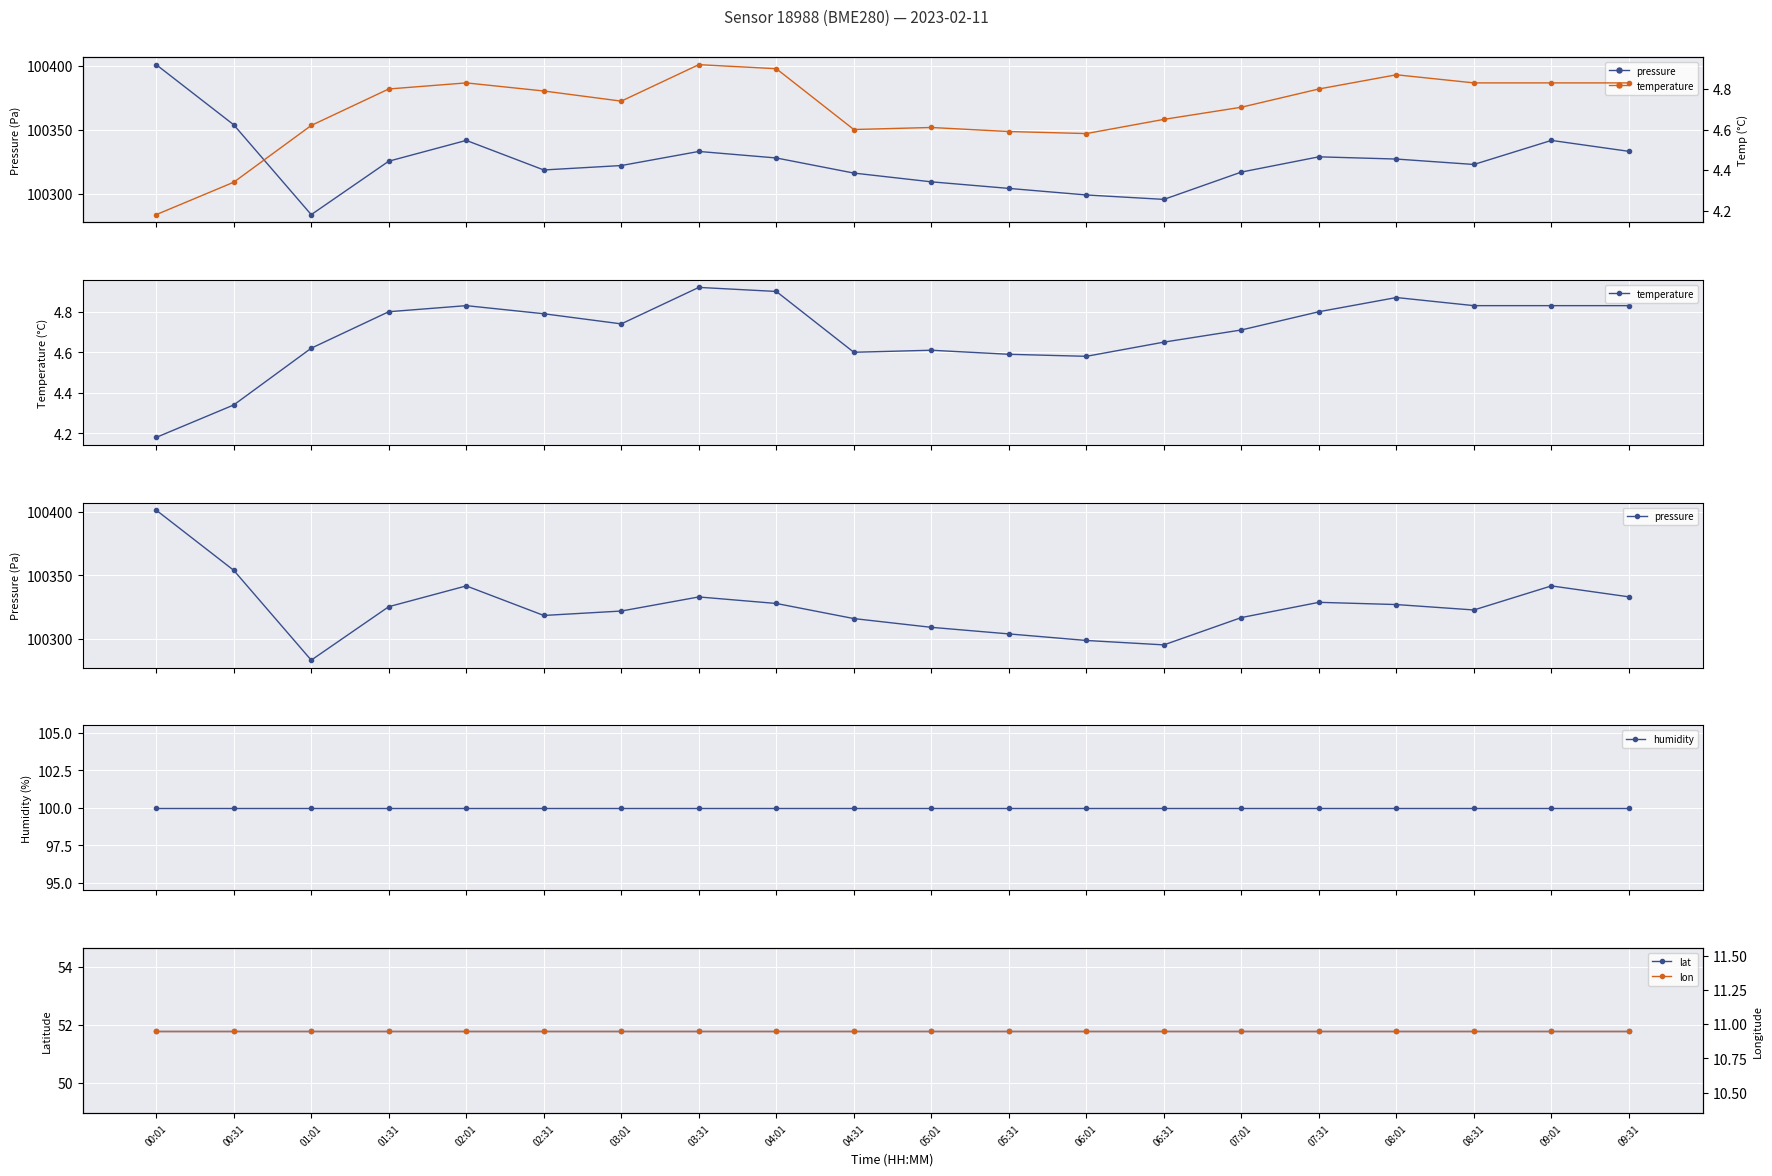

What position from the right is 09:01?

2